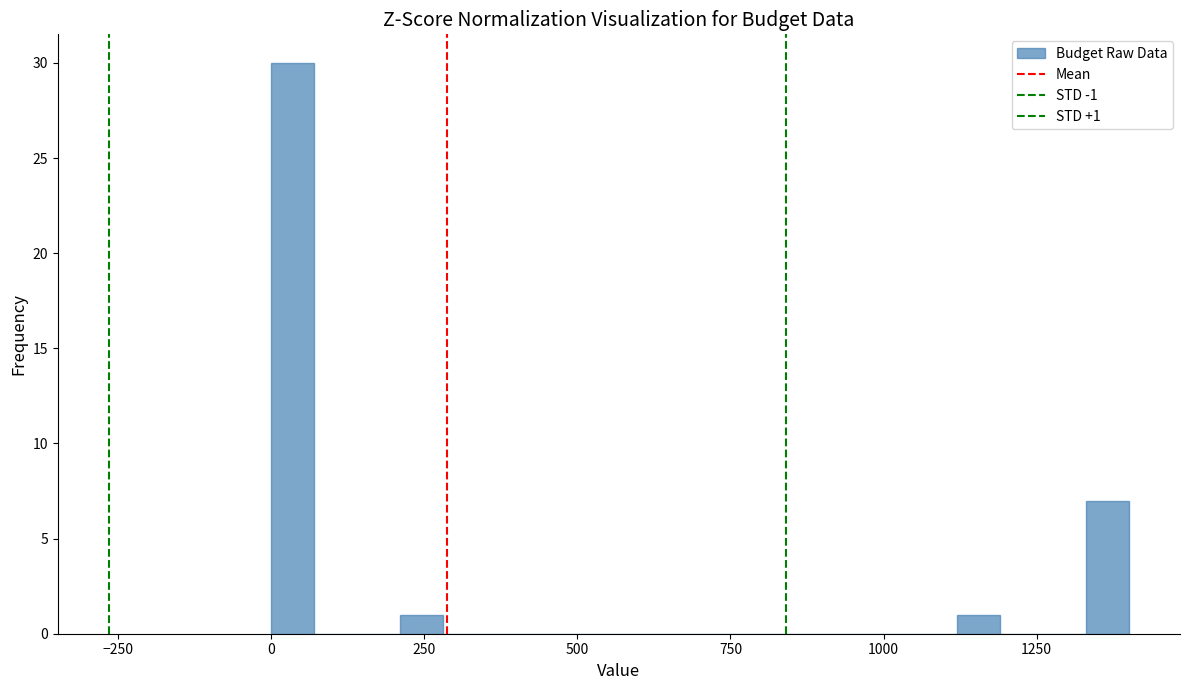

Read against the x-axis, roughly where is the centre of the tallest bar?

50